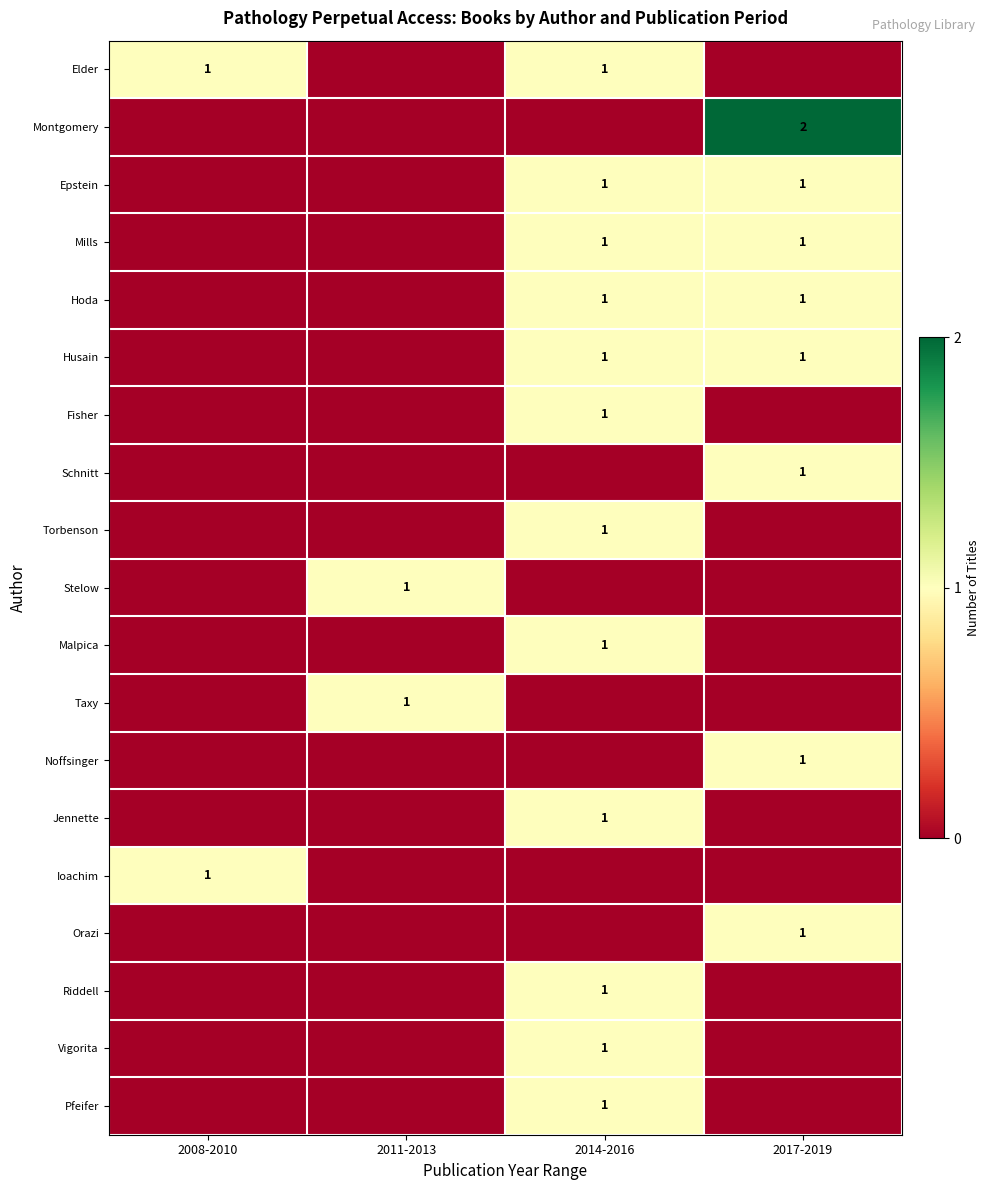

What is the greatest value displayed?

2